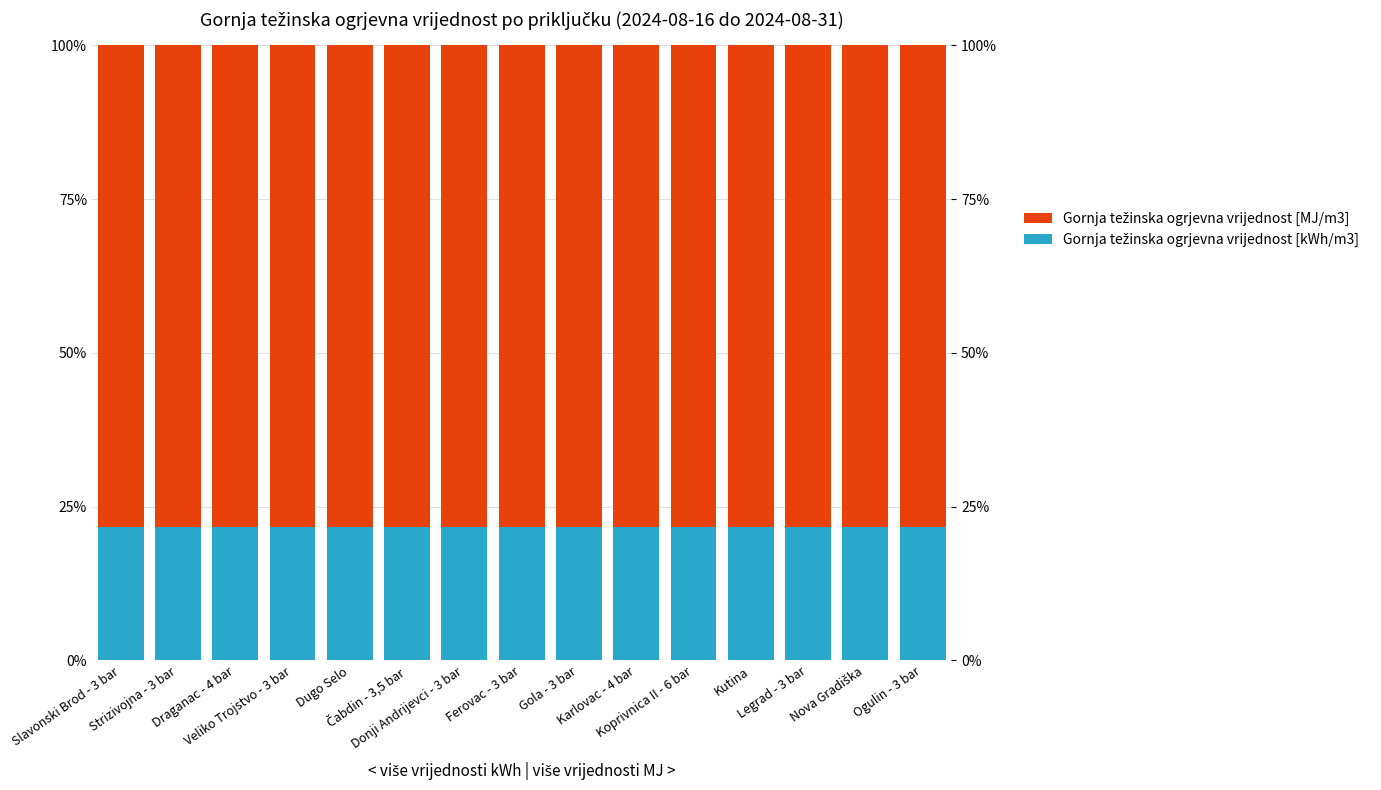

Reading left to right, transcribe all the data shown in this chart.

Gornja težinska ogrjevna vrijednost [kWh/m3]: Slavonski Brod - 3 bar=21.7	Strizivojna - 3 bar=21.7	Draganac - 4 bar=21.7	Veliko Trojstvo - 3 bar=21.7	Dugo Selo=21.7	Čabdin - 3,5 bar=21.7	Donji Andrijevci - 3 bar=21.7	Ferovac - 3 bar=21.7	Gola - 3 bar=21.7	Karlovac - 4 bar=21.7	Koprivnica II - 6 bar=21.7	Kutina=21.7	Legrad - 3 bar=21.7	Nova Gradiška=21.7	Ogulin - 3 bar=21.7
Gornja težinska ogrjevna vrijednost [MJ/m3]: Slavonski Brod - 3 bar=78.3	Strizivojna - 3 bar=78.3	Draganac - 4 bar=78.3	Veliko Trojstvo - 3 bar=78.3	Dugo Selo=78.3	Čabdin - 3,5 bar=78.3	Donji Andrijevci - 3 bar=78.3	Ferovac - 3 bar=78.3	Gola - 3 bar=78.3	Karlovac - 4 bar=78.3	Koprivnica II - 6 bar=78.3	Kutina=78.3	Legrad - 3 bar=78.3	Nova Gradiška=78.3	Ogulin - 3 bar=78.3